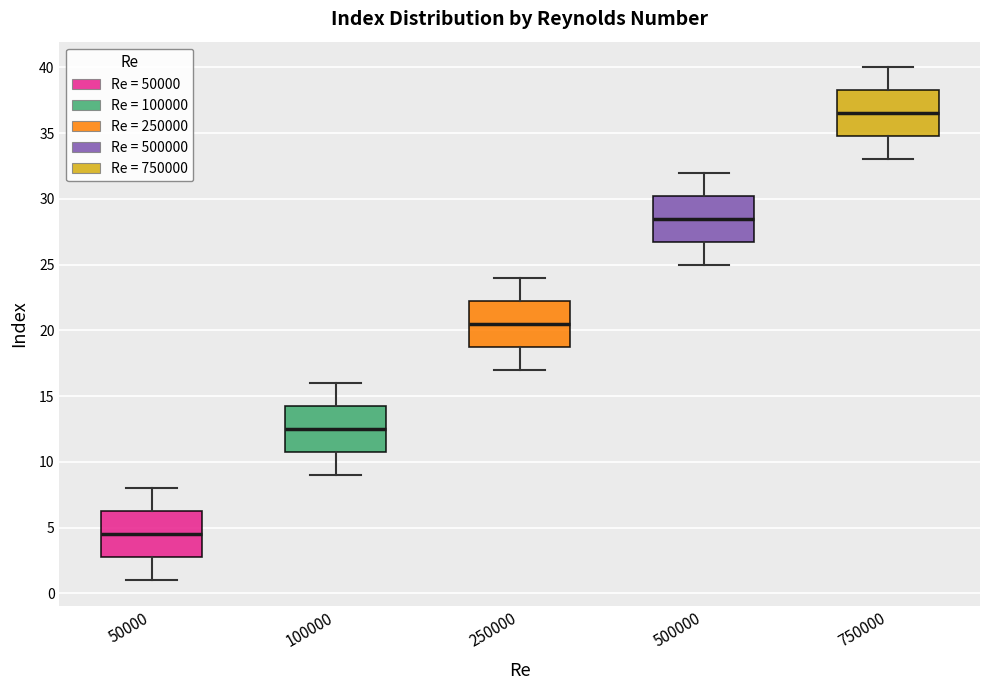

Where does the median line of the box at x = 750000 sit on the y-axis? The values are not printed on the chart, so give them approximately, as read against the axis.

36.5